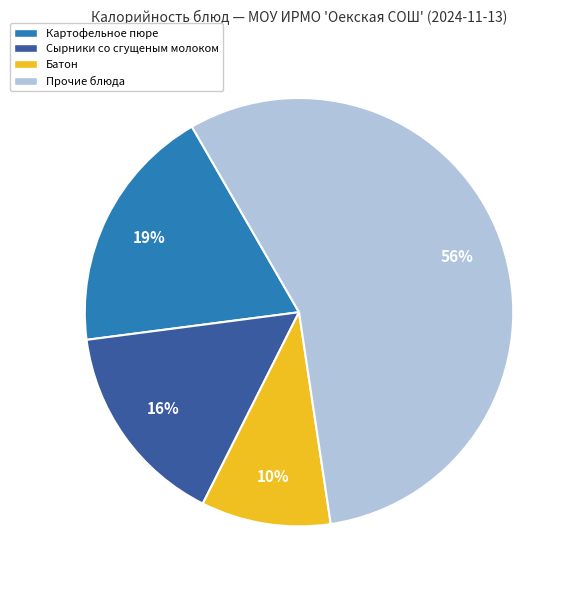

Which slice is the largest?

Прочие блюда